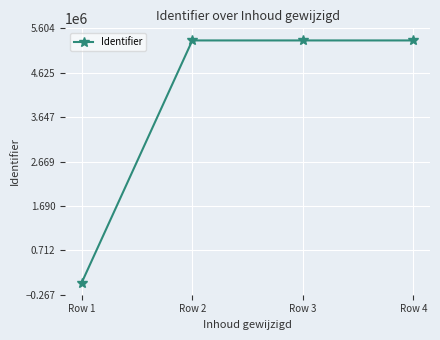

What is the change in value from Row 2 to Row 4?

+4